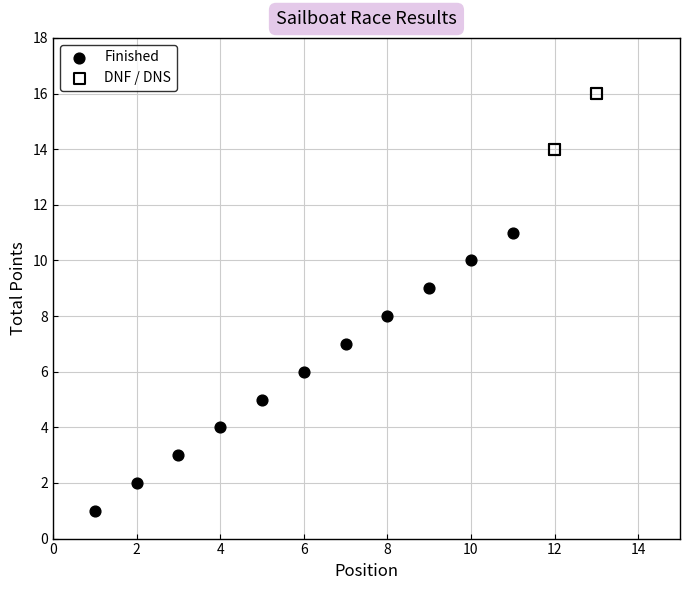

Which series contains the lowest Y value?

Finished